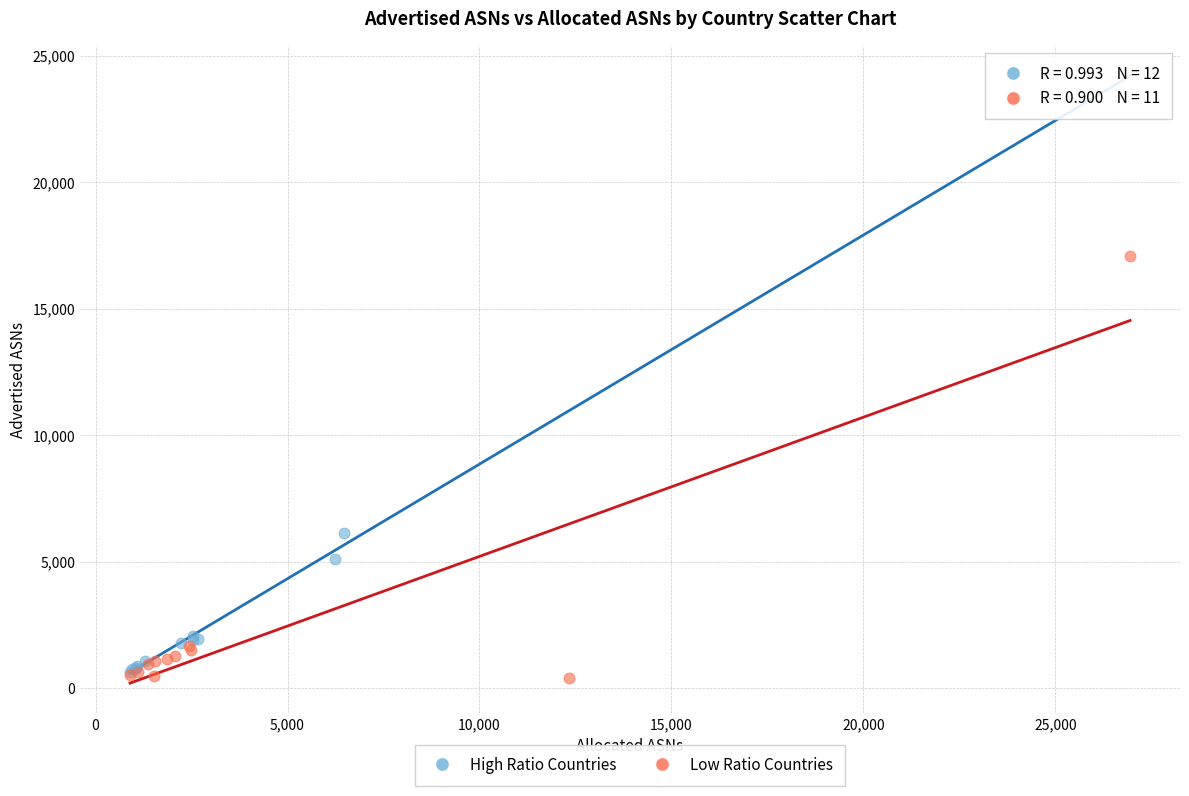

Which series contains the highest Y value?

Low Ratio Countries